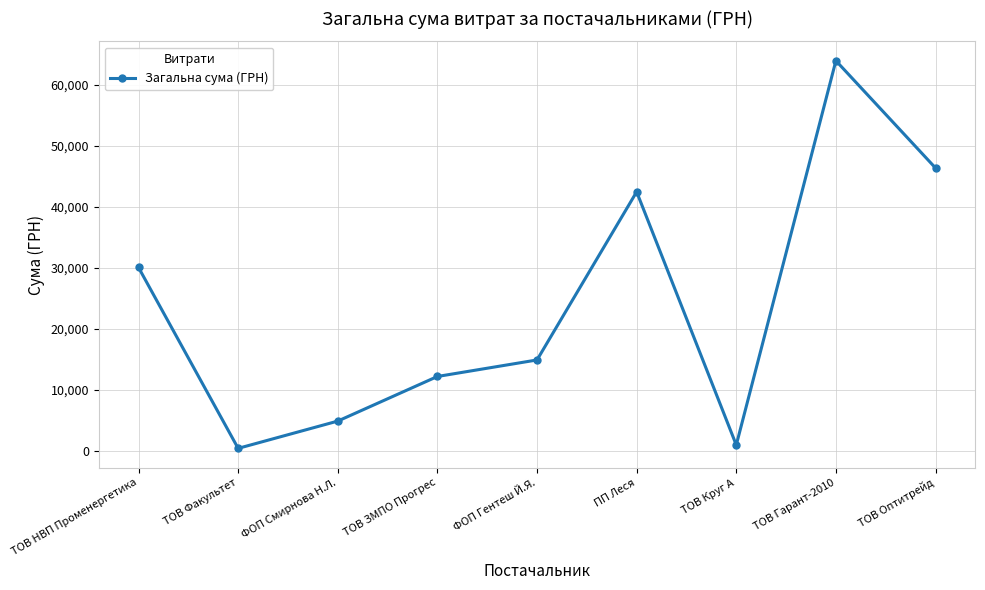

What is the label of the 6th point from the right?

ТОВ ЗМПО Прогрес